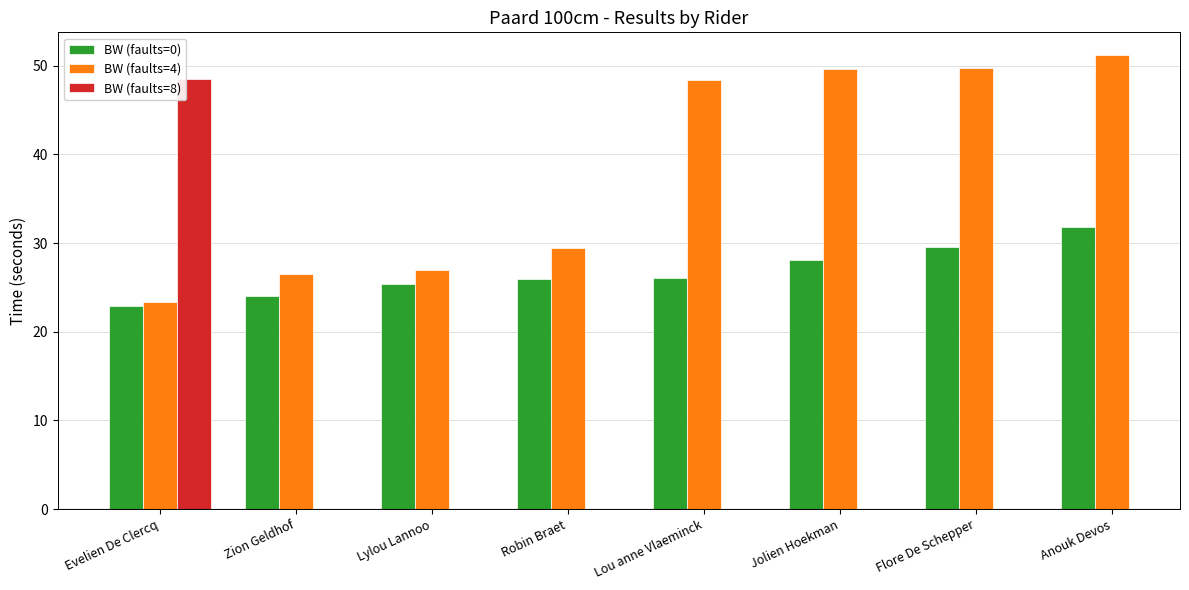

At which category does the chart reach its peak across all series?

Anouk Devos